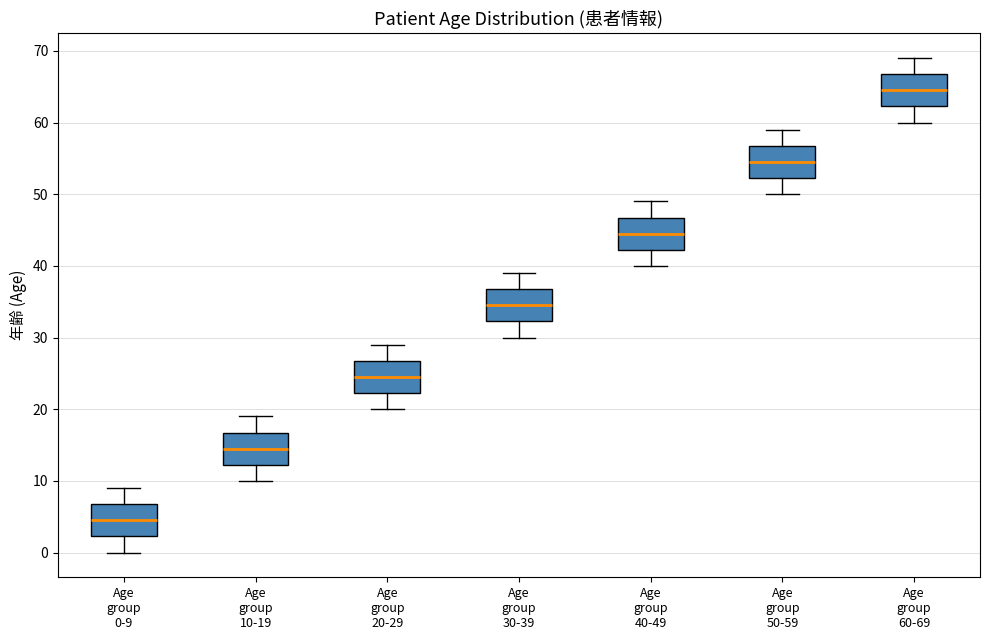

Where is the lower edge of the box for Age group 10-19 on the y-axis? The values are not printed on the chart, so give them approximately, as read against the axis.

12